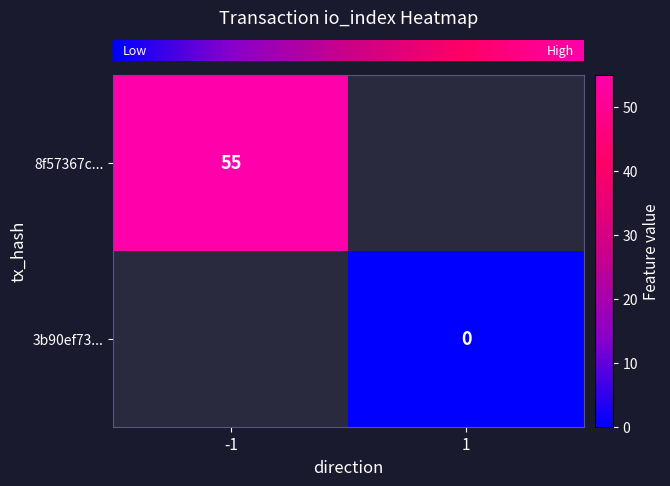

Between -1 and 1, which series saw the biggest shift?

row_0